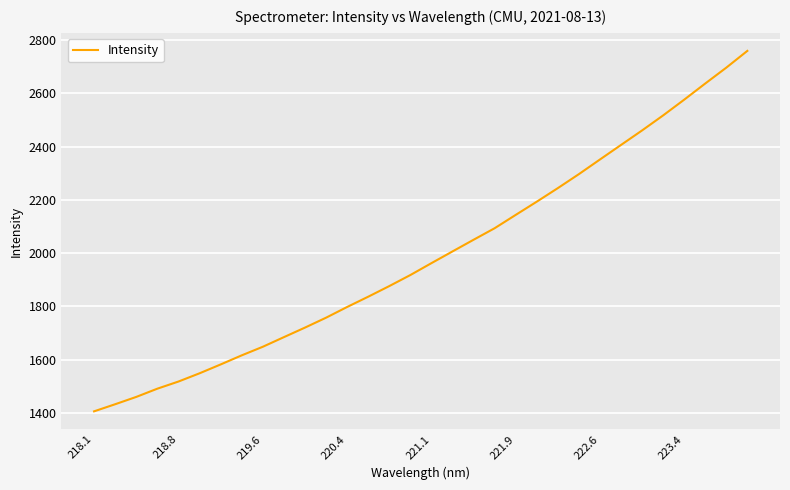

How many lines are shown in the chart?

1